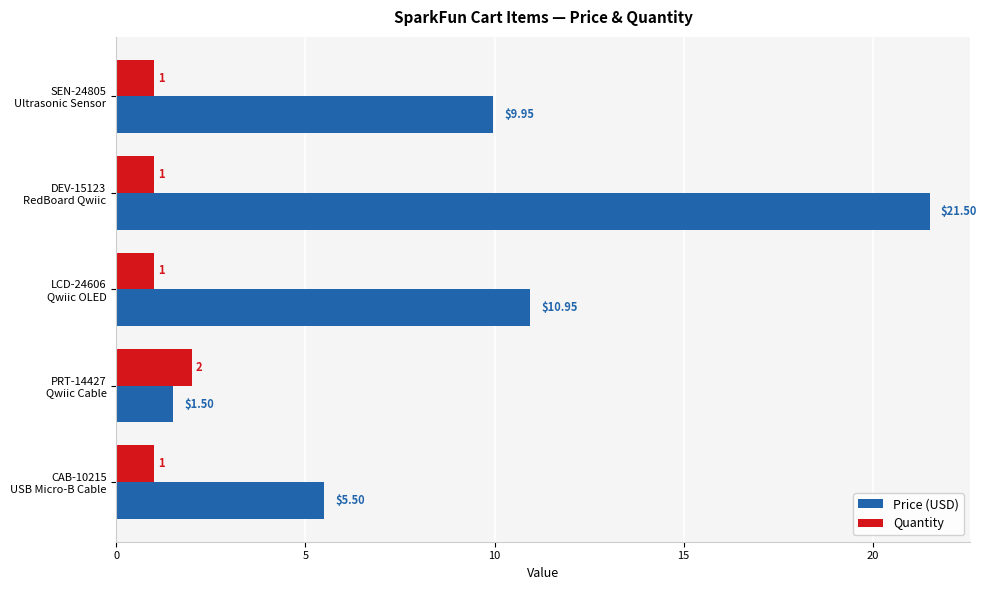

What is the difference between the maximum and minimum values in the Price (USD) series?

20.0